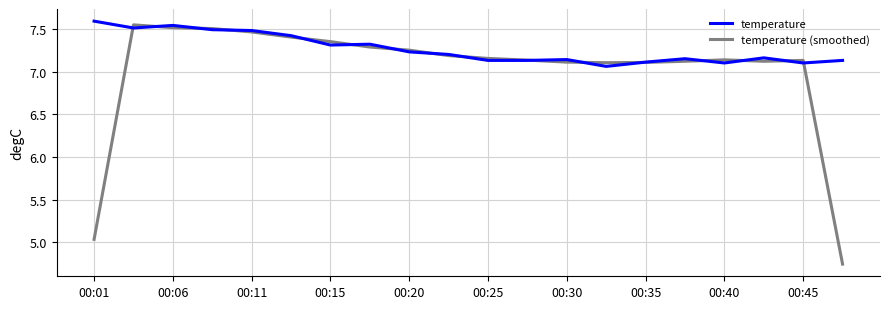

Which series has the largest total across all categories?

temperature